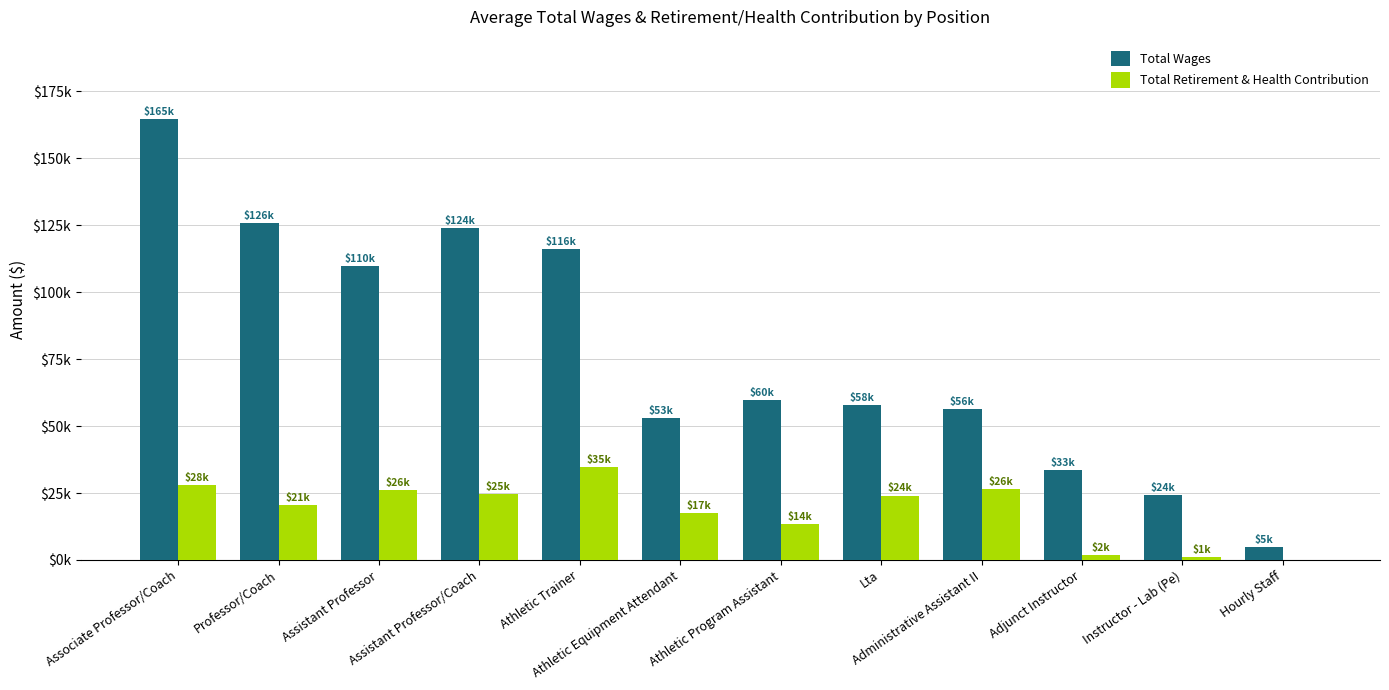

Which label corresponds to the smallest value in the chart?

Hourly Staff